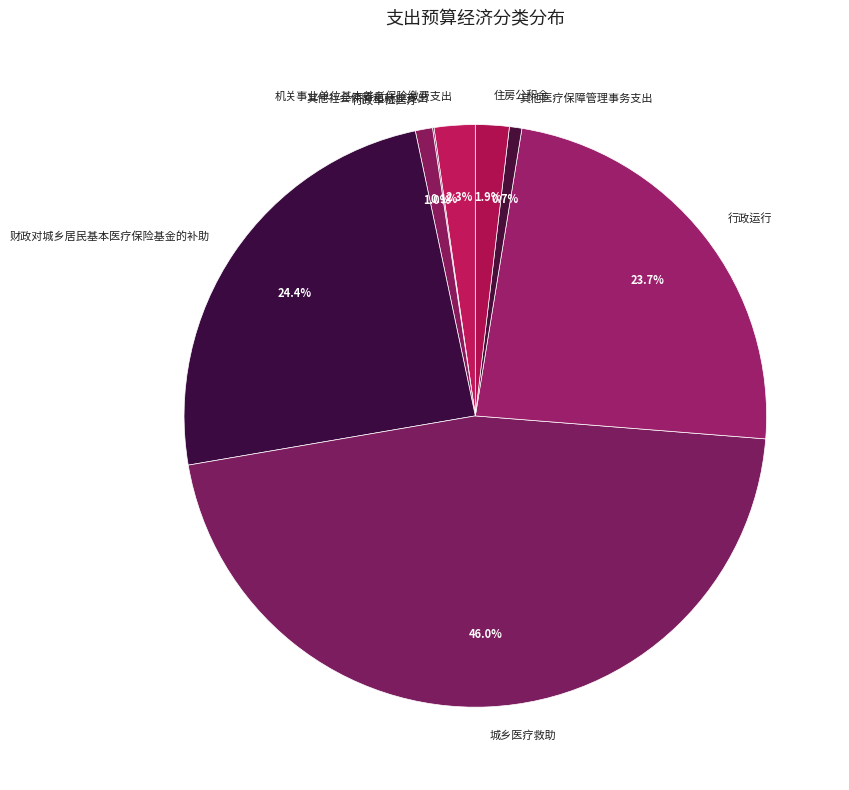

What percentage is the 城乡医疗救助 slice, to the nearest percent?

46%